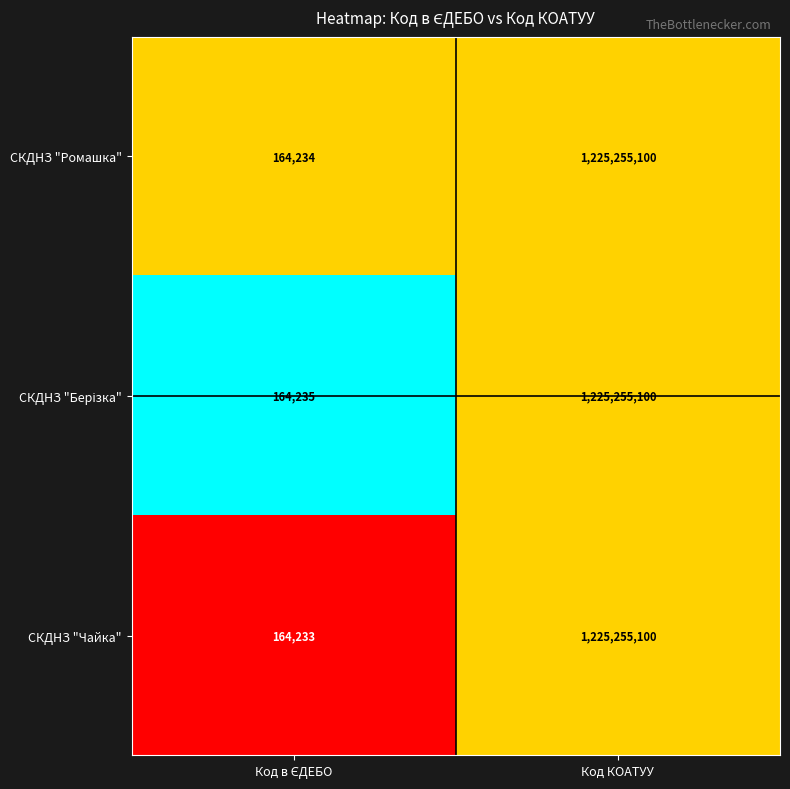

True or false: СКДНЗ "Чайка" has a value of 564024991 at Код КОАТУУ.

False